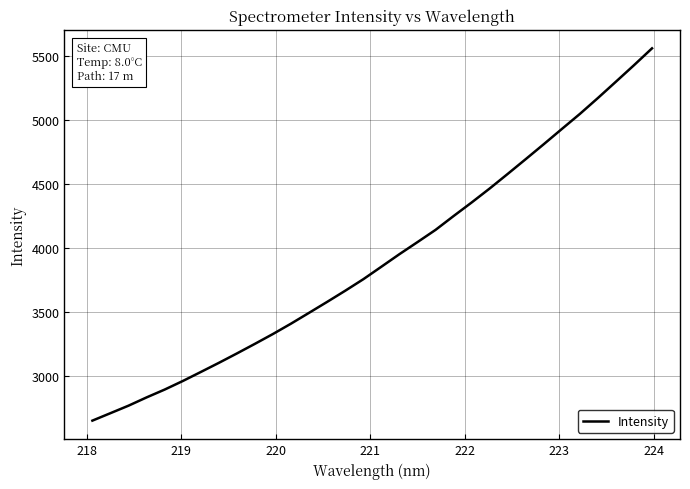

What is the greatest value displayed?

5563.2